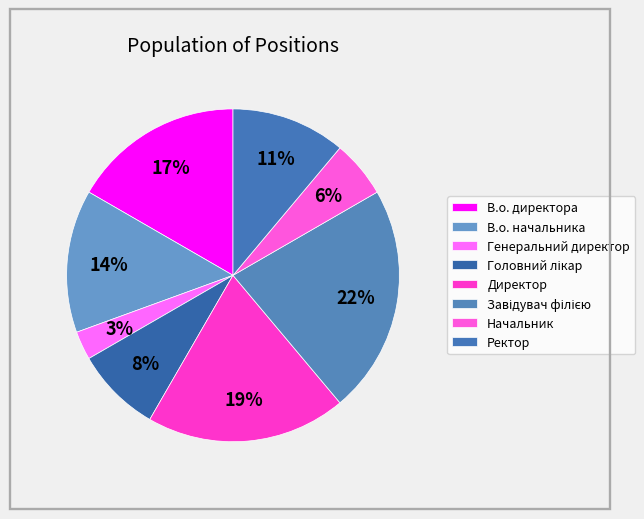

To the nearest percent, what is the combined percentage of Завідувач філією and В.о. начальника?

36%